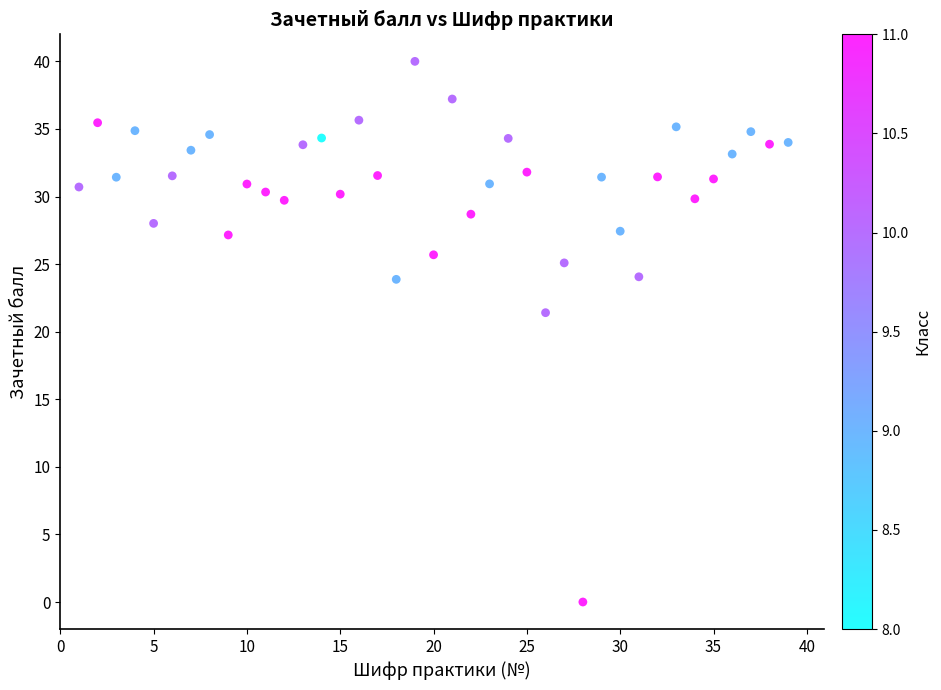

What Y value in the scatter plot is closest to 20?

21.4